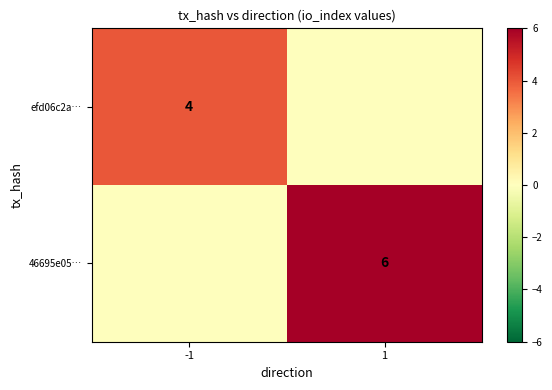

The 46695e05… series shows 9 at 1. True or false?

False